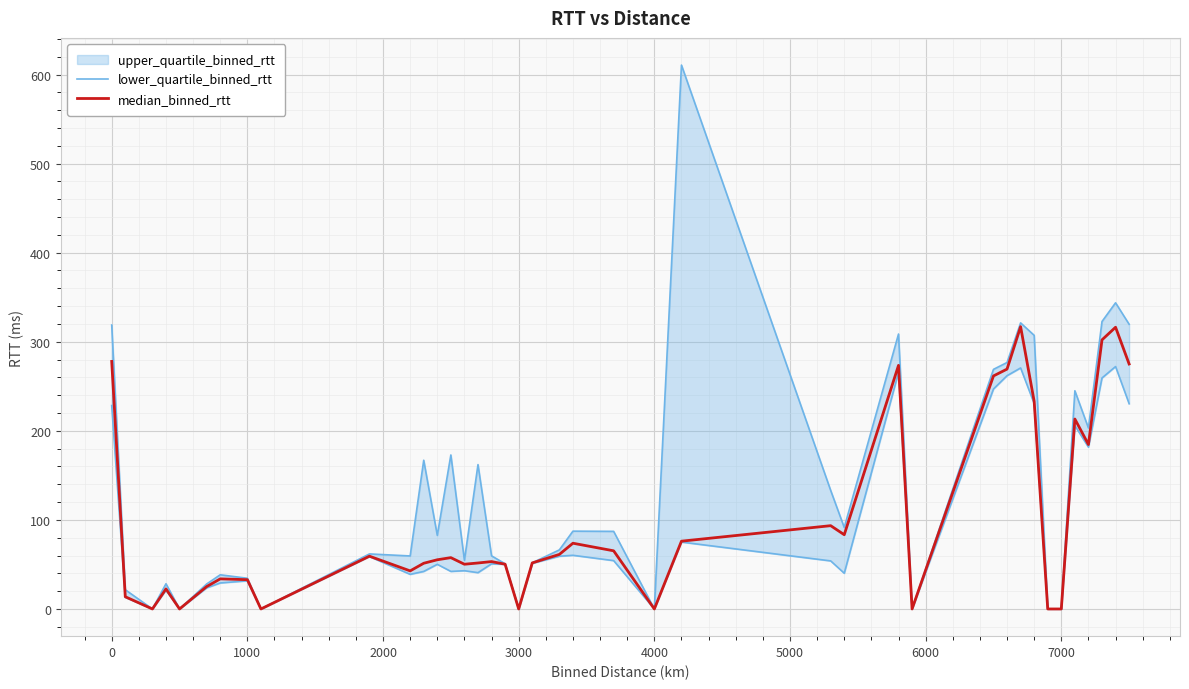

Is it true that median_binned_rtt equals 376.4 at 0?

False